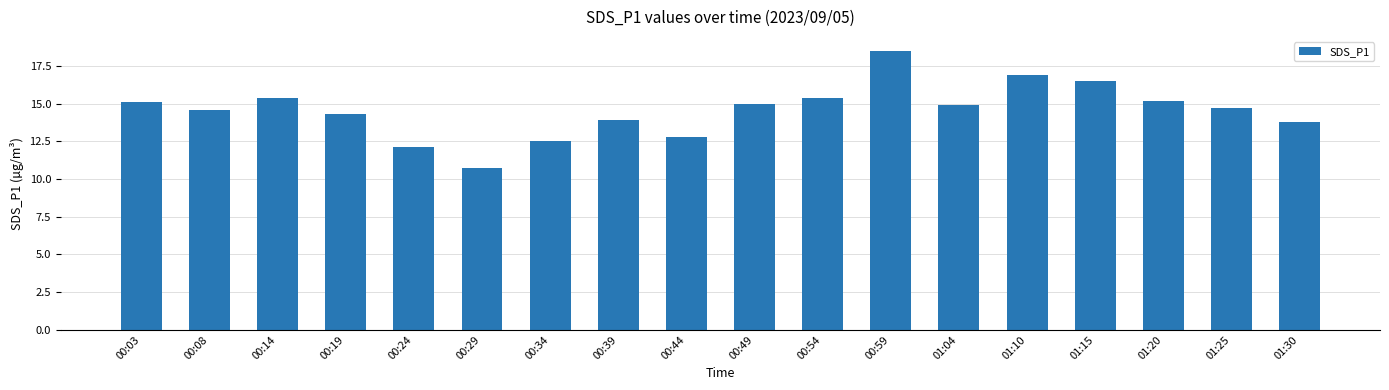

The value at 00:29 is 14.4. True or false?

False